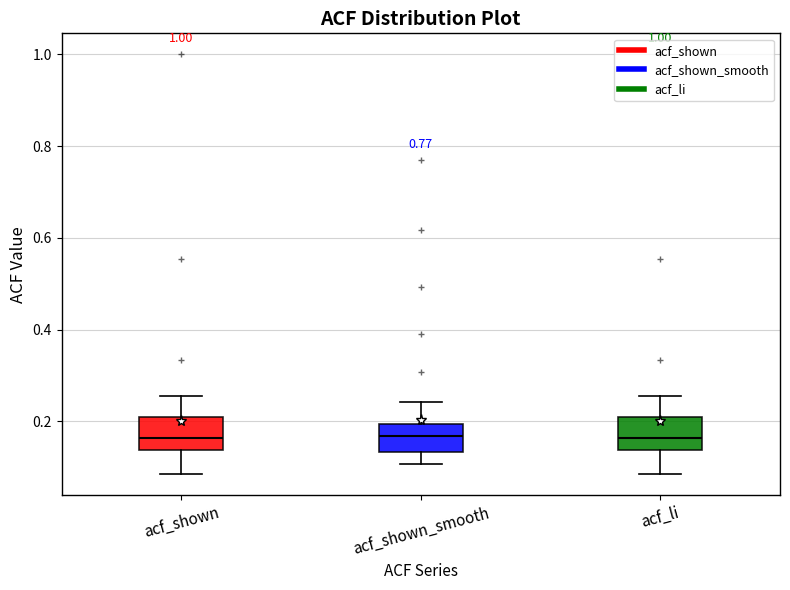

Where does the upper whisker of the box for acf_li end on the y-axis? The values are not printed on the chart, so give them approximately, as read against the axis.

0.26